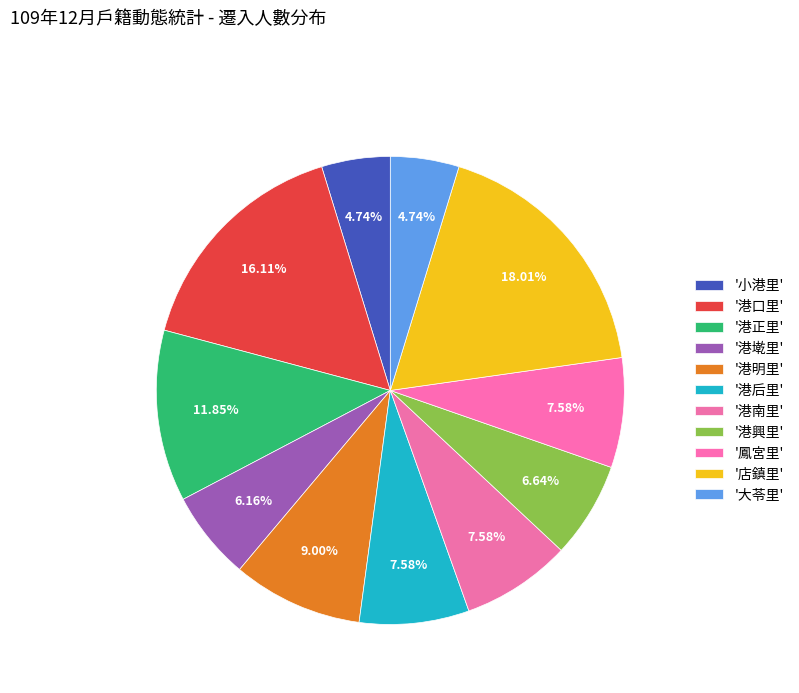

How many slices are in this pie chart?

11